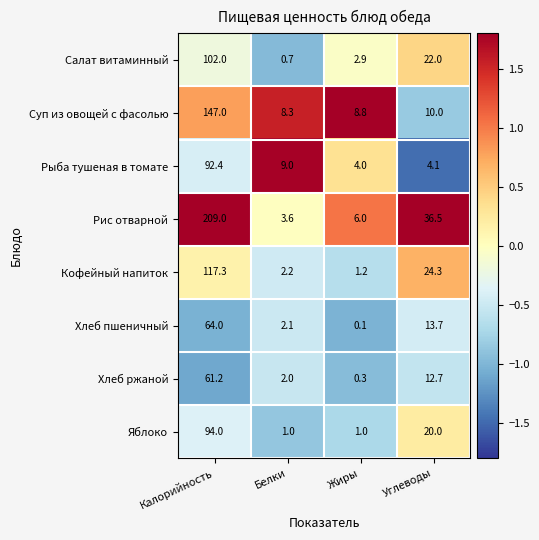

How many data points does each series have?

4